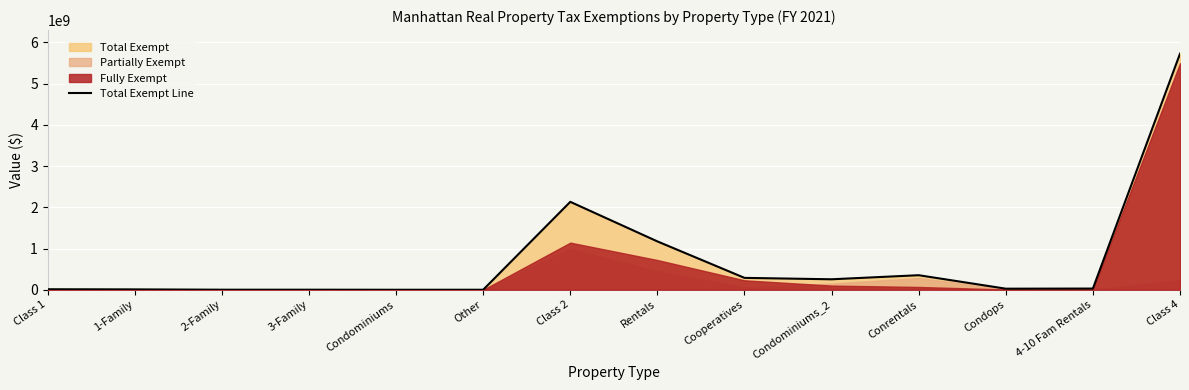

What is the value of the 4th point from the left?

1481688.7